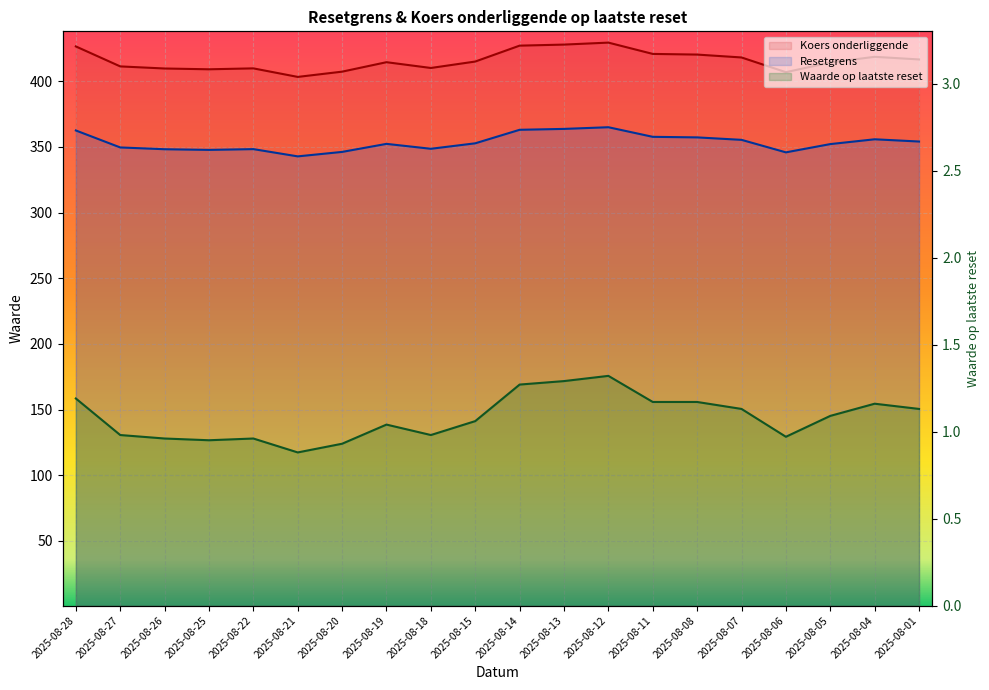

True or false: Resetgrens and Koers onderliggende intersect in this chart.

False